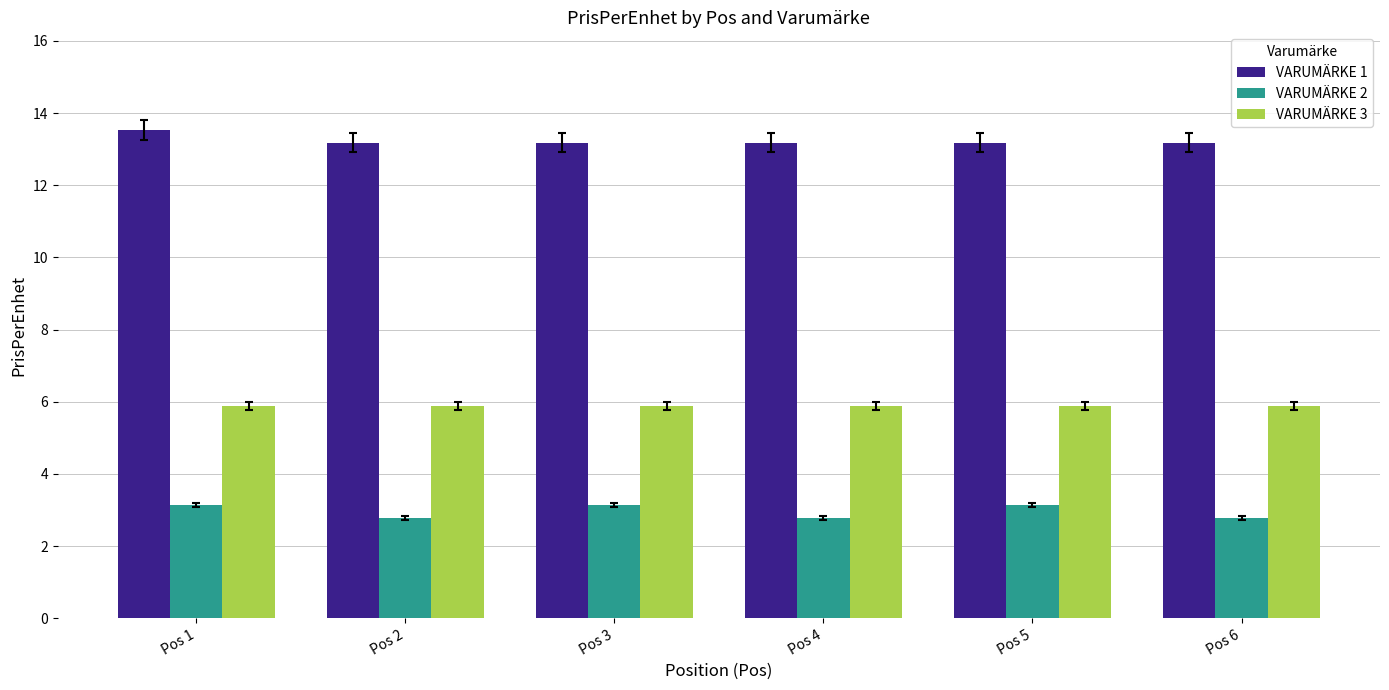

Reading left to right, transcribe all the data shown in this chart.

VARUMÄRKE 1: 13.5	13.2	13.2	13.2	13.2	13.2
VARUMÄRKE 2: 3.1	2.8	3.1	2.8	3.1	2.8
VARUMÄRKE 3: 5.9	5.9	5.9	5.9	5.9	5.9